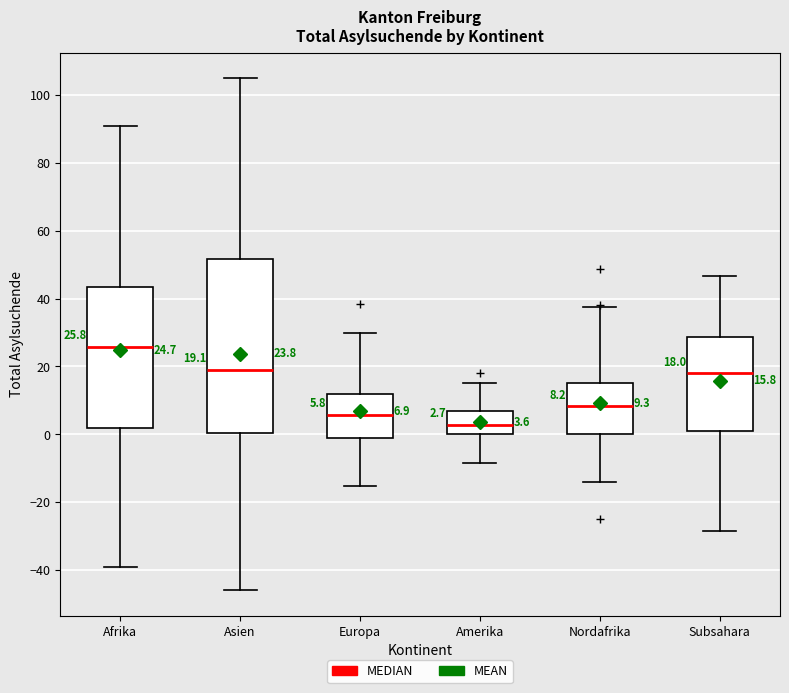

Comparing the boxes themselves (not the whiskers), which one is the tallest?

Asien